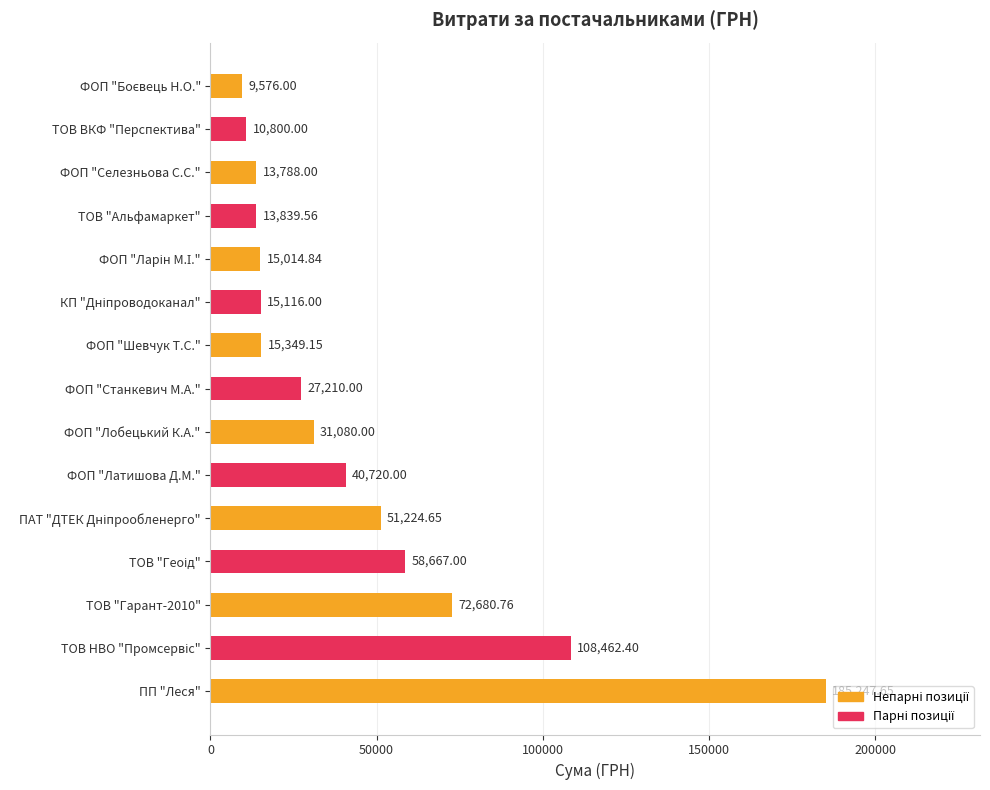

At which category does the chart reach its peak across all series?

ПП "Леся"